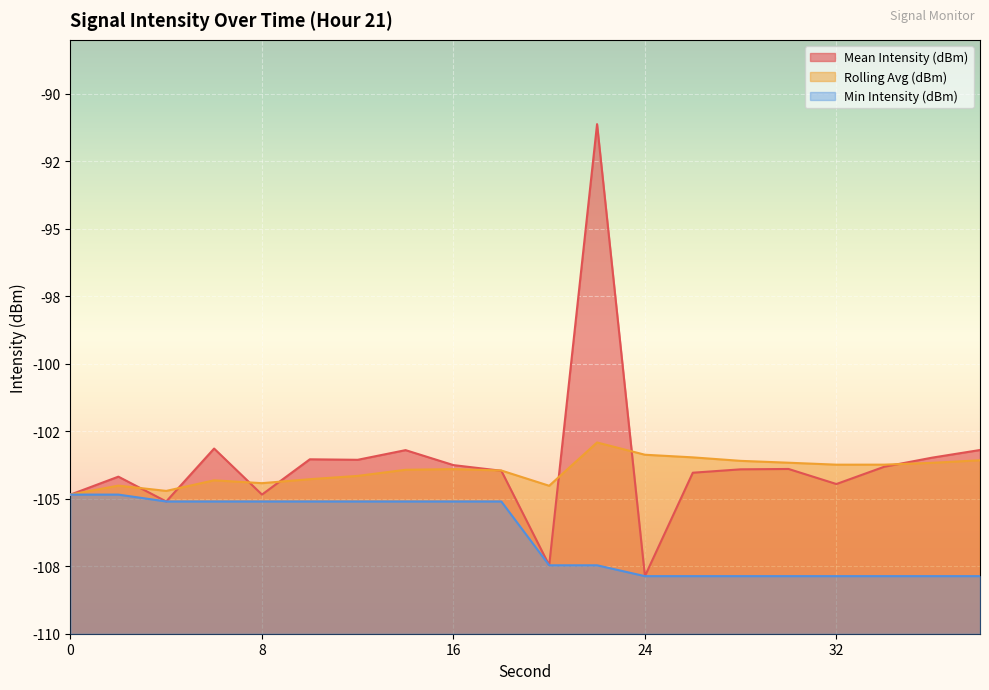

Which category has the highest value in the Rolling Avg (dBm) series?

22